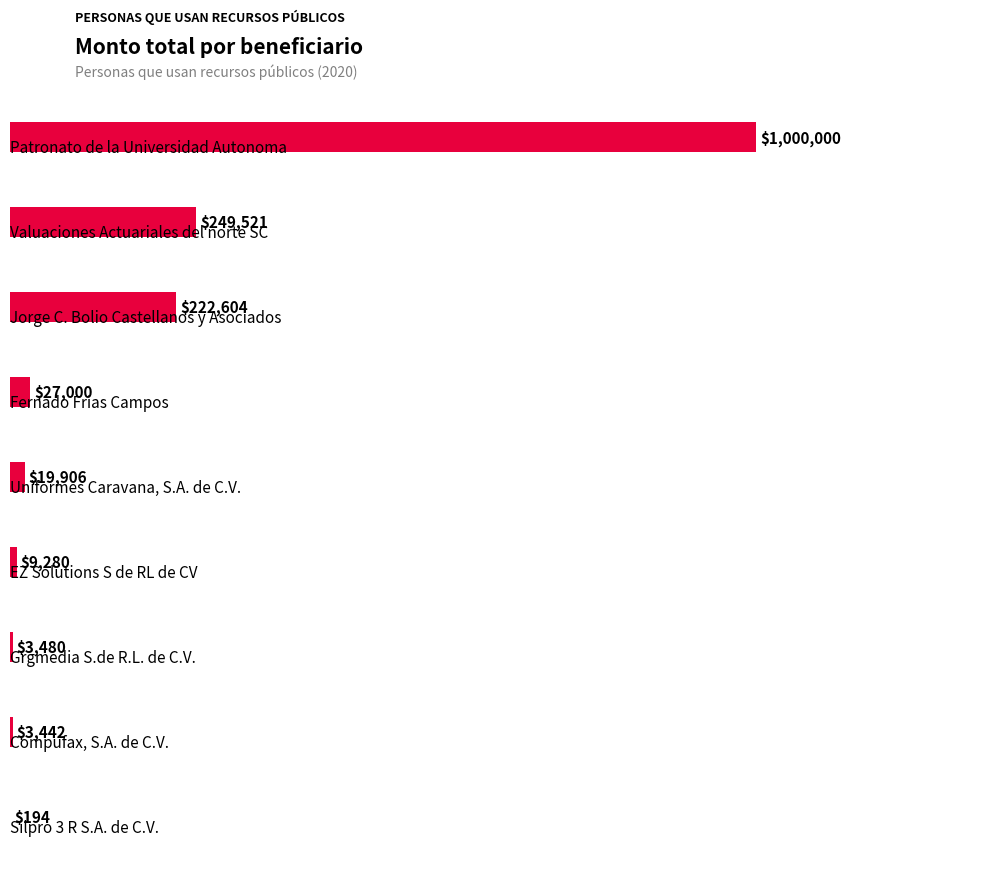

What is the maximum value shown in the chart?

1000000.0